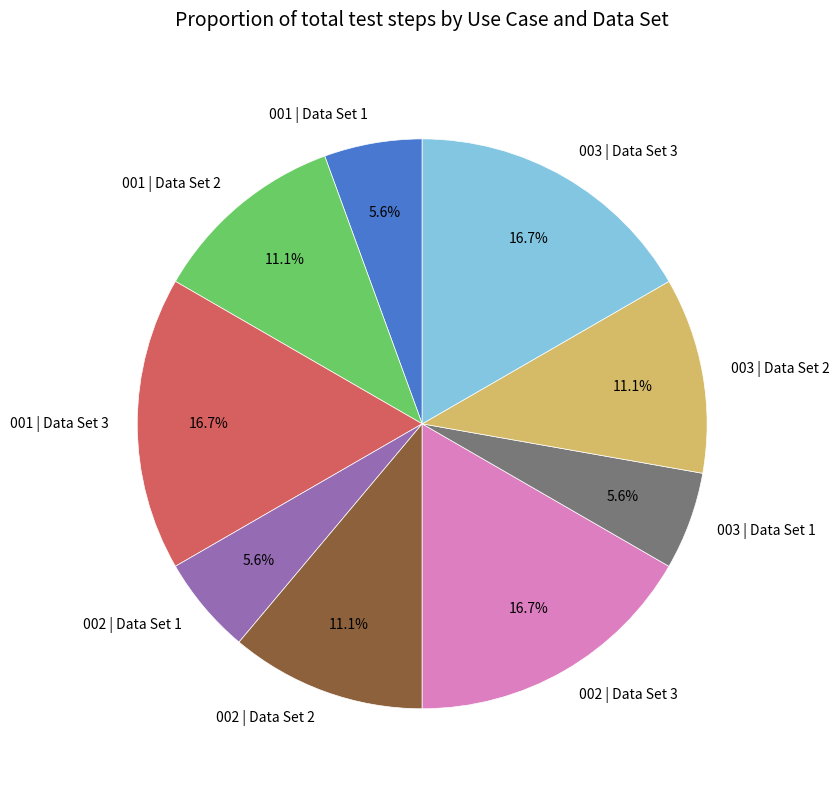

What is the total percentage of 003 | Data Set 2 and 002 | Data Set 2?

22.2%